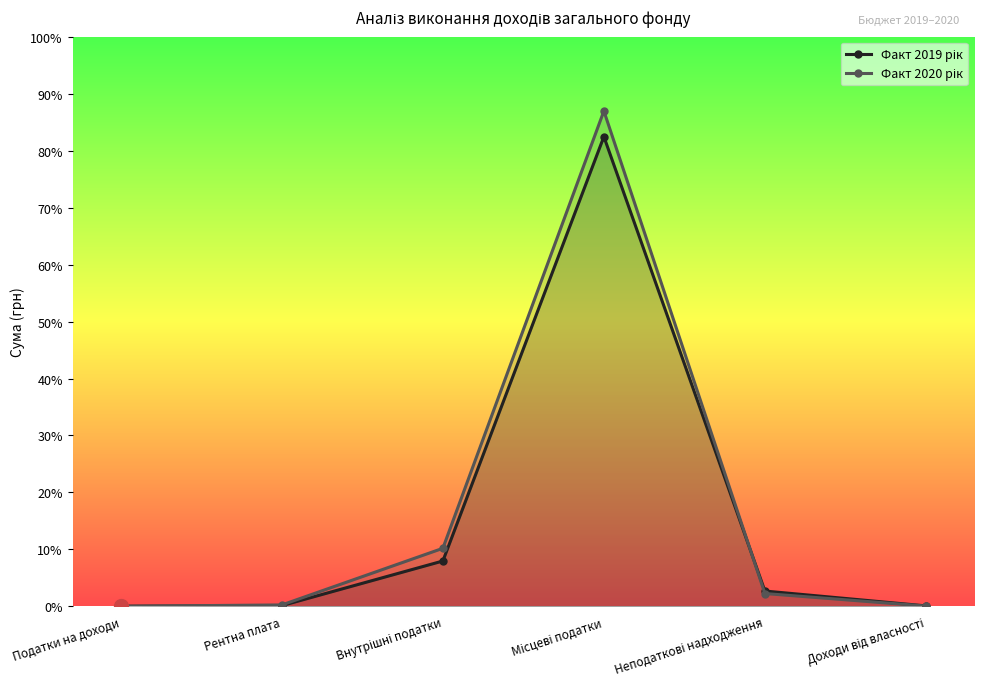

Which series has the largest total across all categories?

Факт 2020 рік